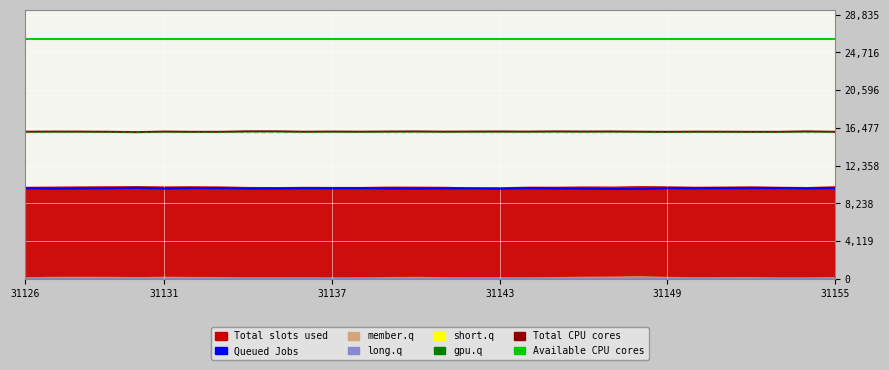

True or false: Queued Jobs and Total CPU cores intersect in this chart.

False